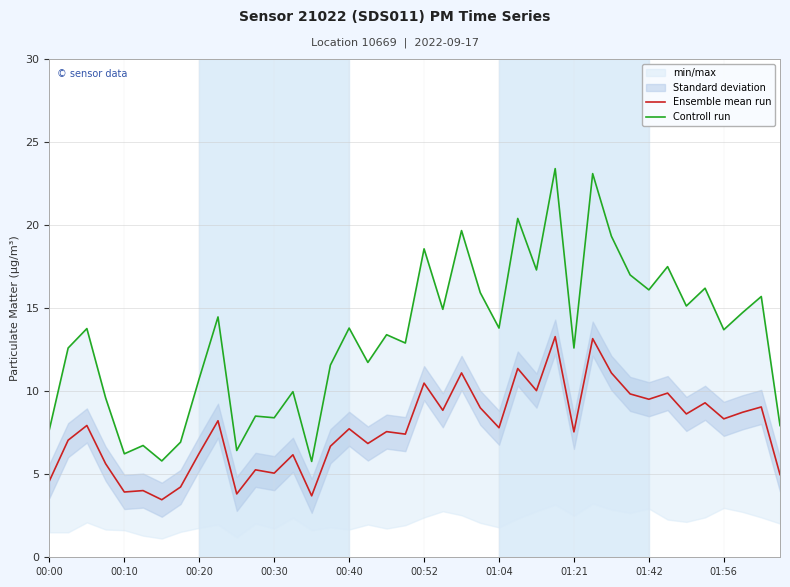

The Ensemble mean run series shows 6.3 at 00:20. True or false?

True